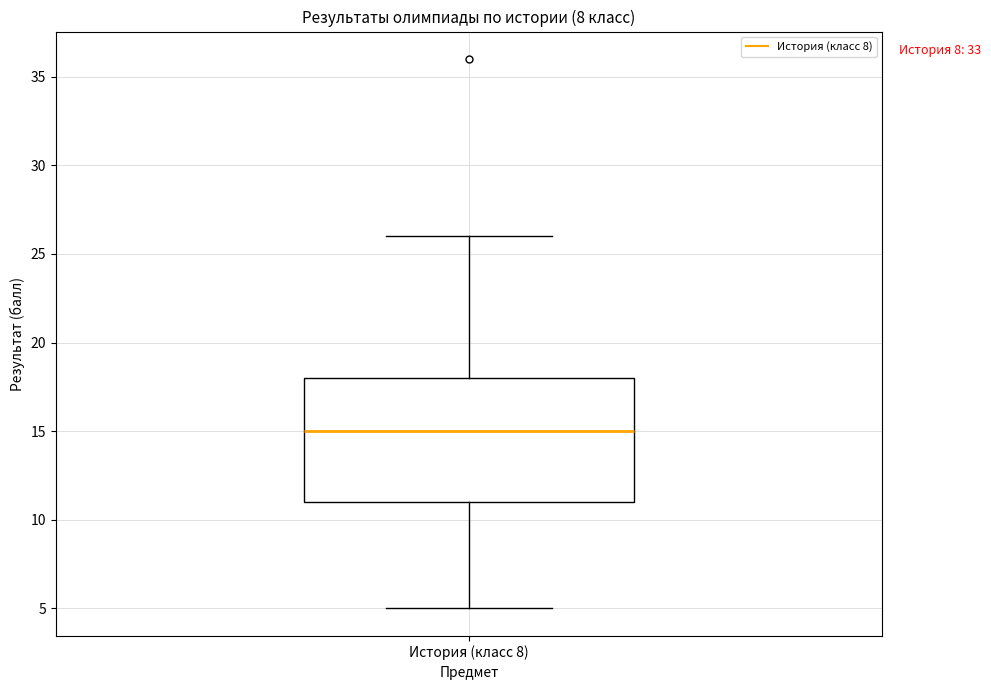

Transcribe this box plot: give where the median line is, the range the box spans, and where the two whiskers end, as read against the y-axis. The values are not printed on the chart, so give them approximately, as read against the axis.

median 15, box 11 to 18, whiskers 5 to 26